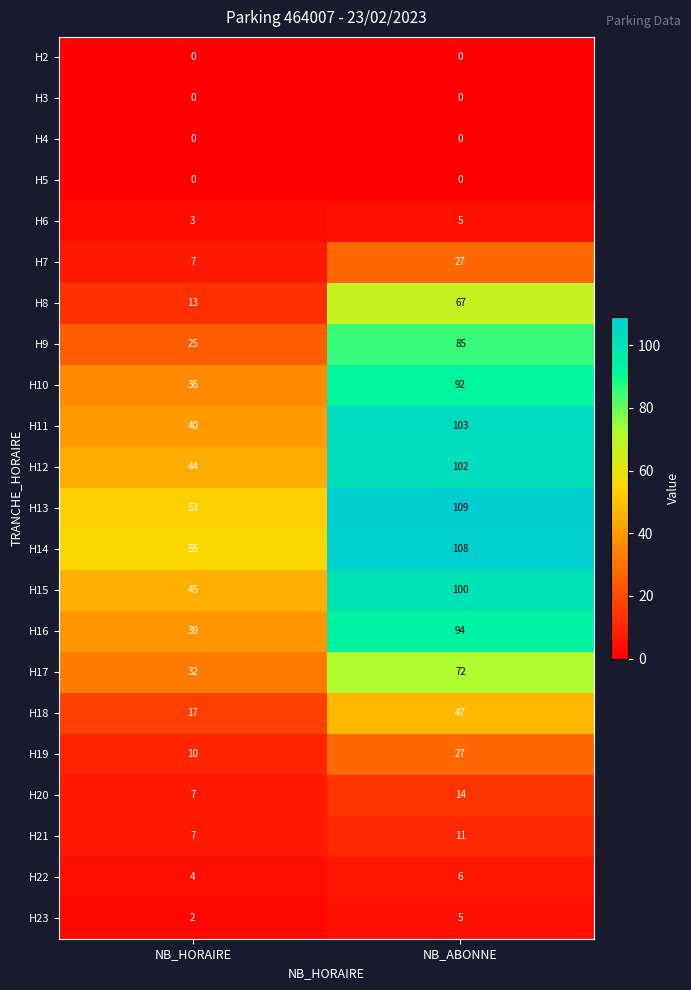

At which category is the sum across all series the highest?

NB_ABONNE